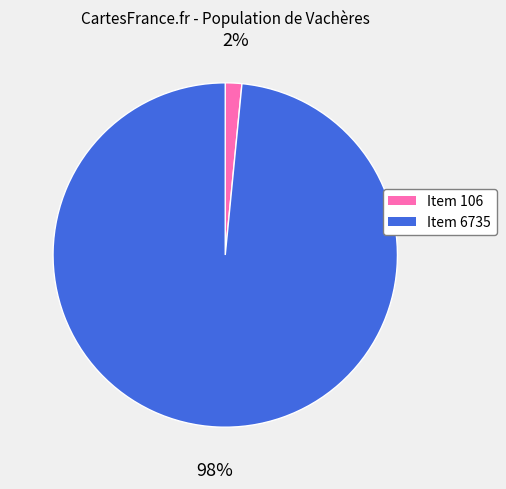

How many slices are in this pie chart?

2